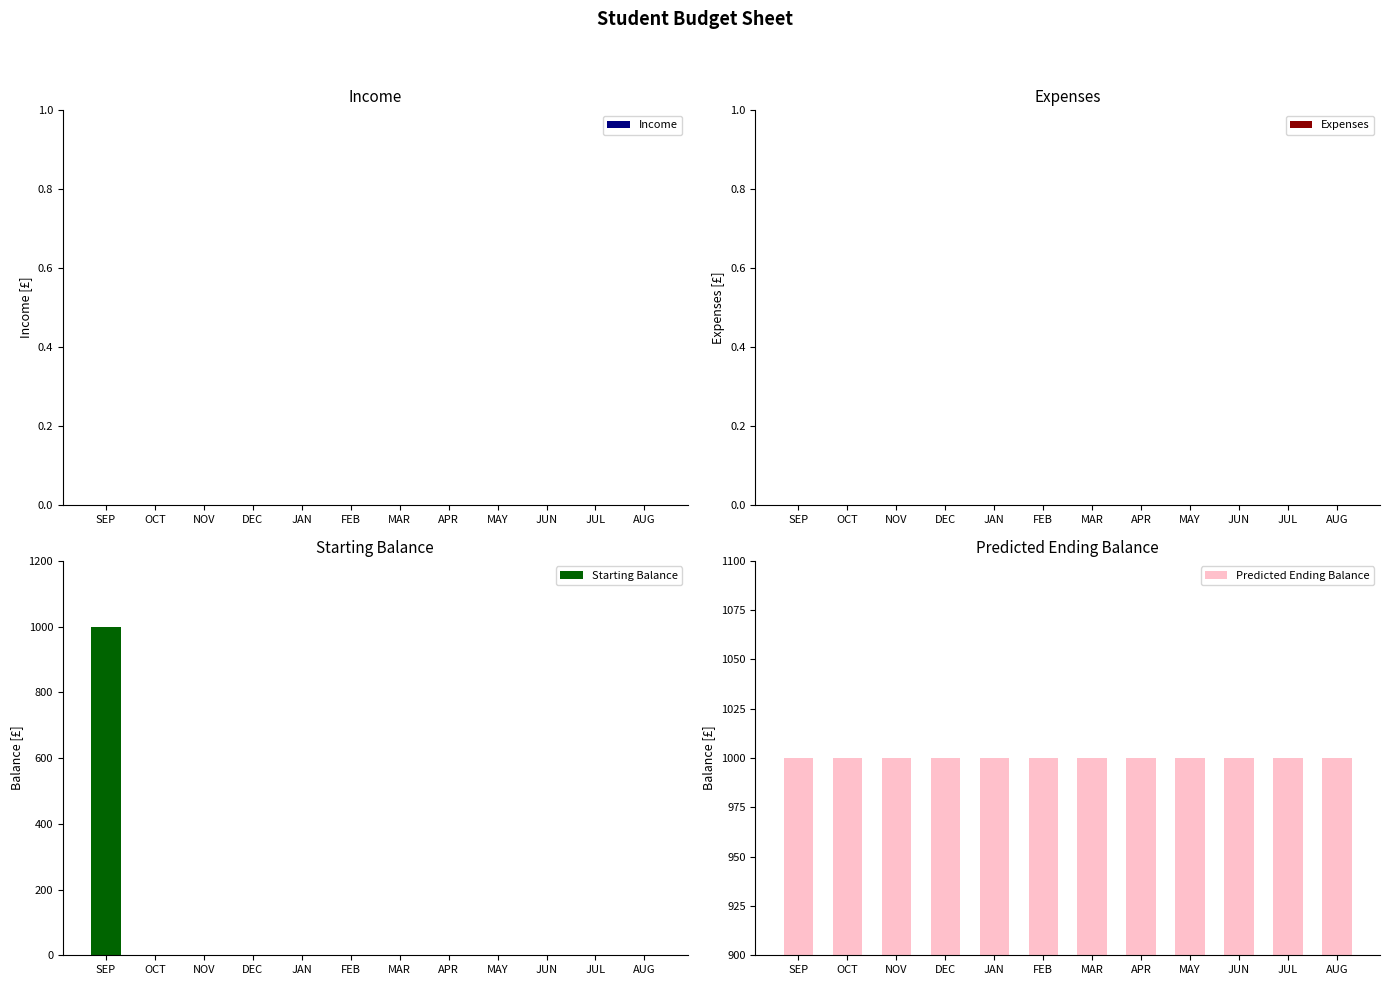

What is the greatest value displayed?

1000